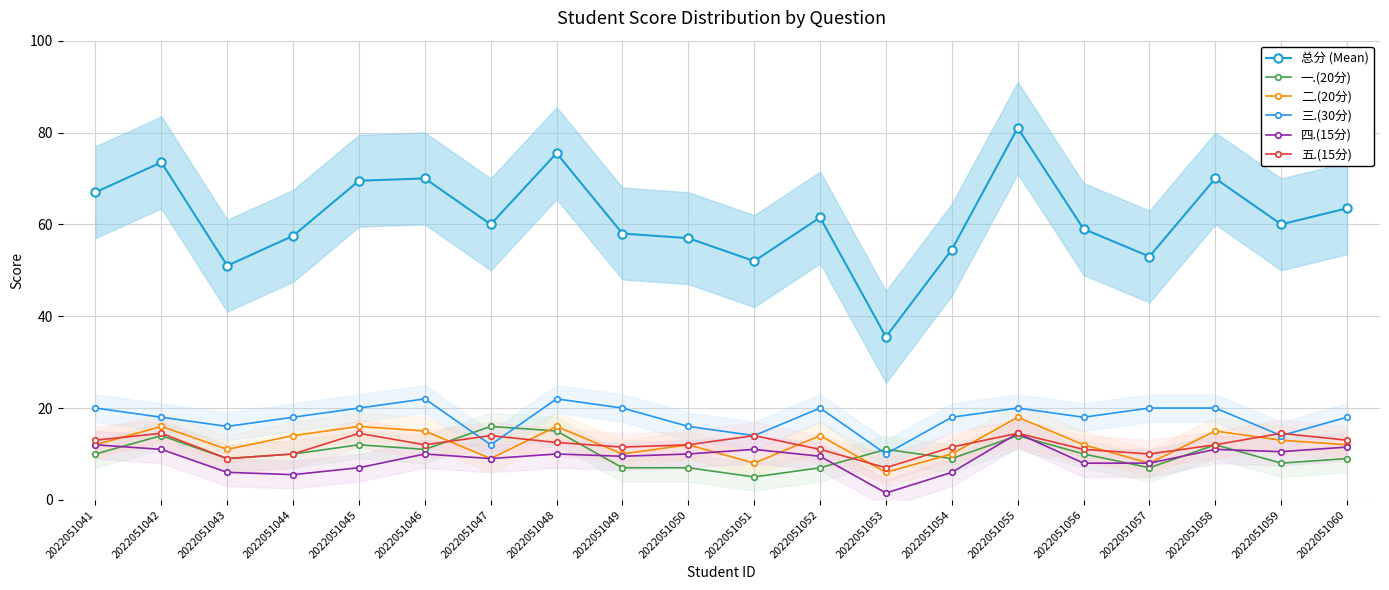

True or false: 五.(15分) and 四.(15分) cross at least once.

False